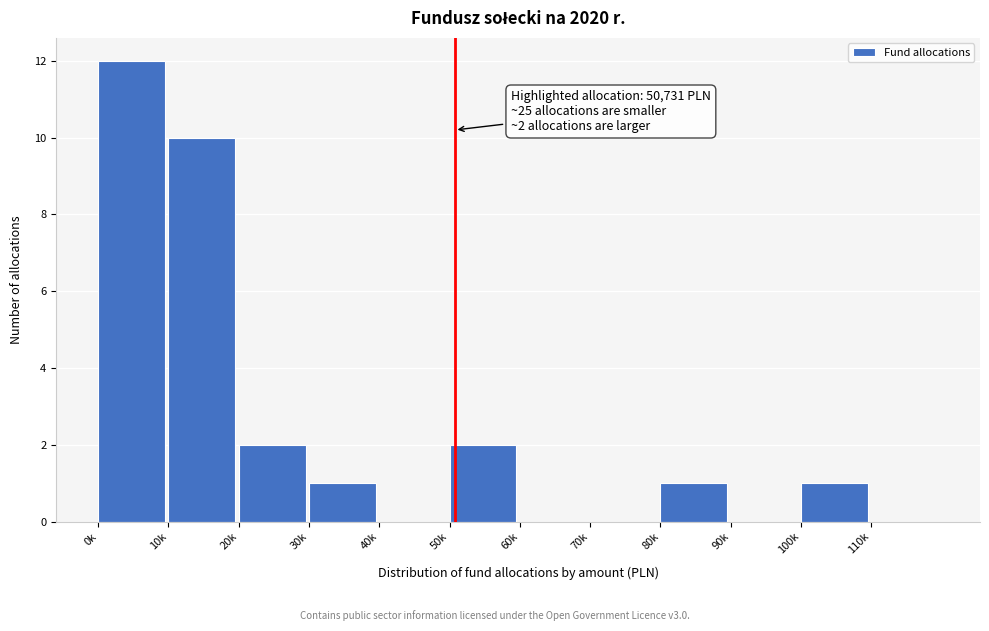

Reading left to right, transcribe all the data shown in this chart.

0k=12	10k=10	20k=2	30k=1	40k=0	50k=2	60k=0	70k=0	80k=1	90k=0	100k=1	110k=0